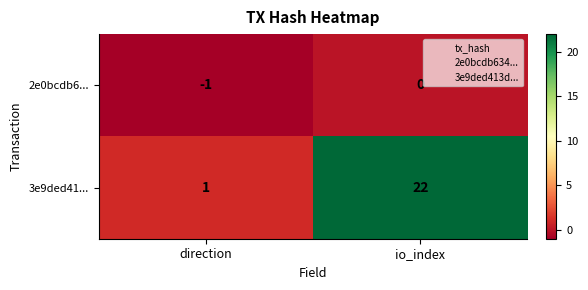

What is the smallest value displayed?

-1